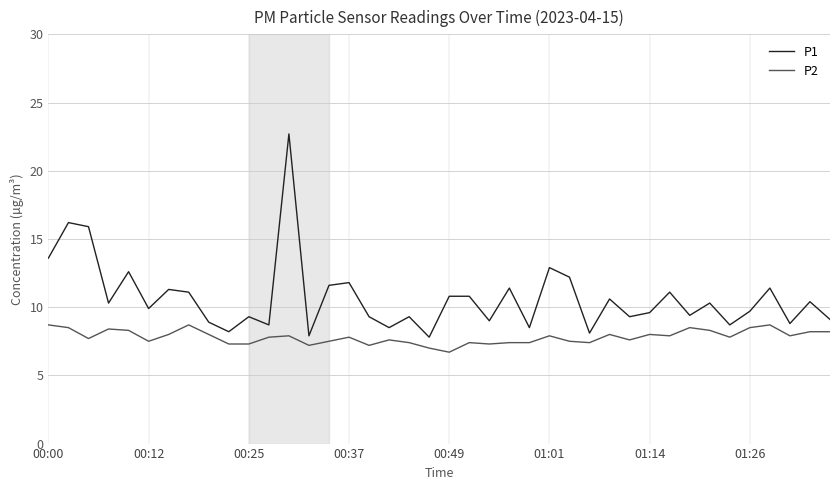

Which series has the largest total across all categories?

P1